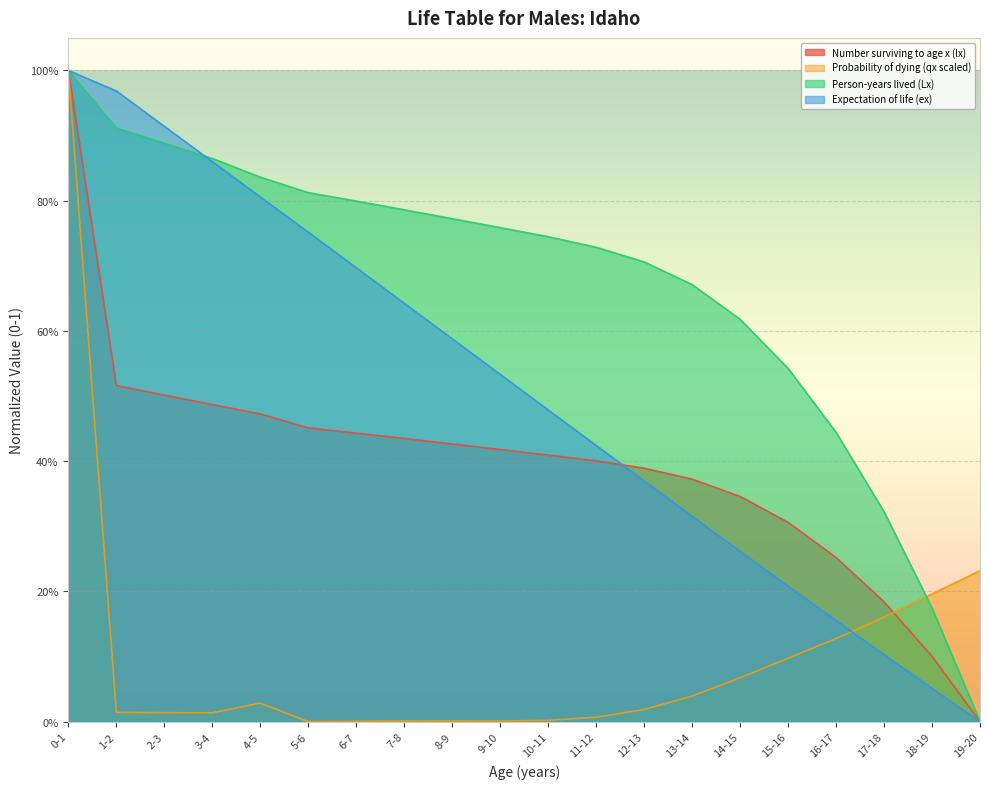

At which category is the sum across all series the highest?

0-1